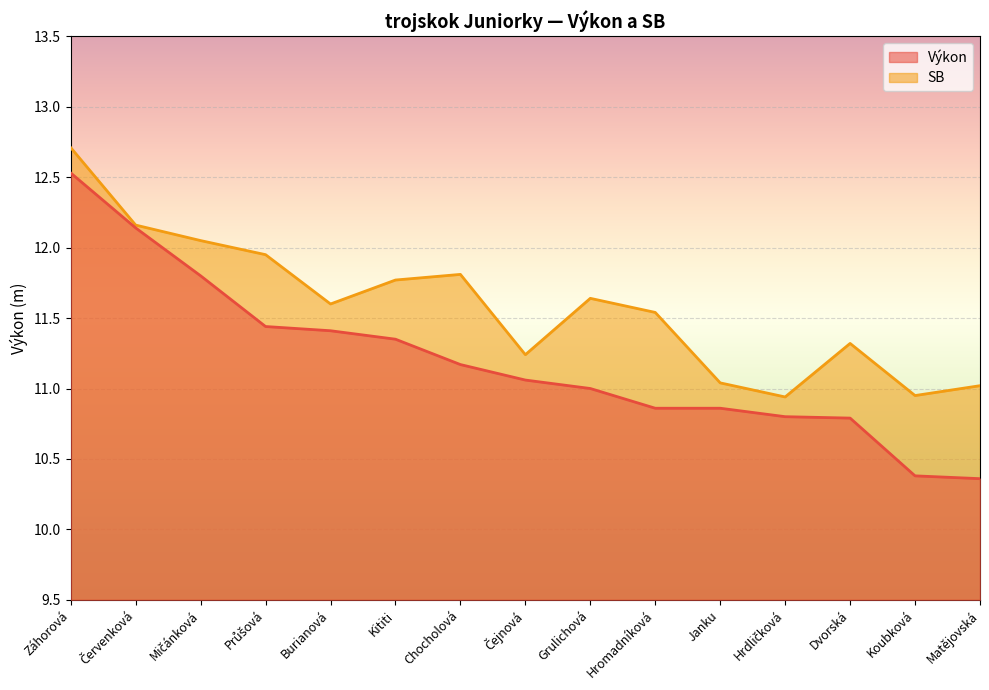

How many series are shown in this chart?

2